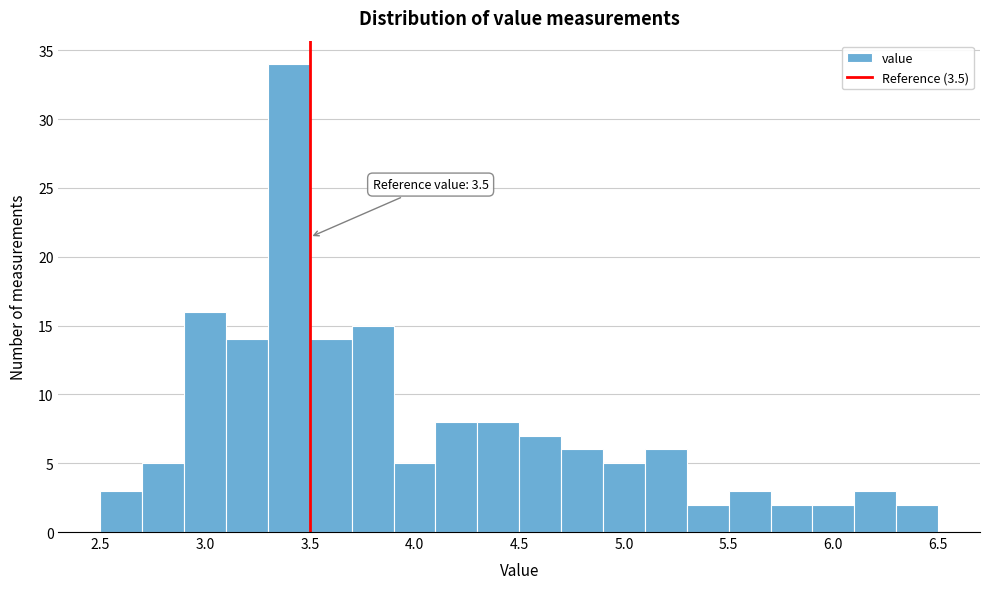

Over which range of the x-axis is the bar tallest?

3.3 to 3.5